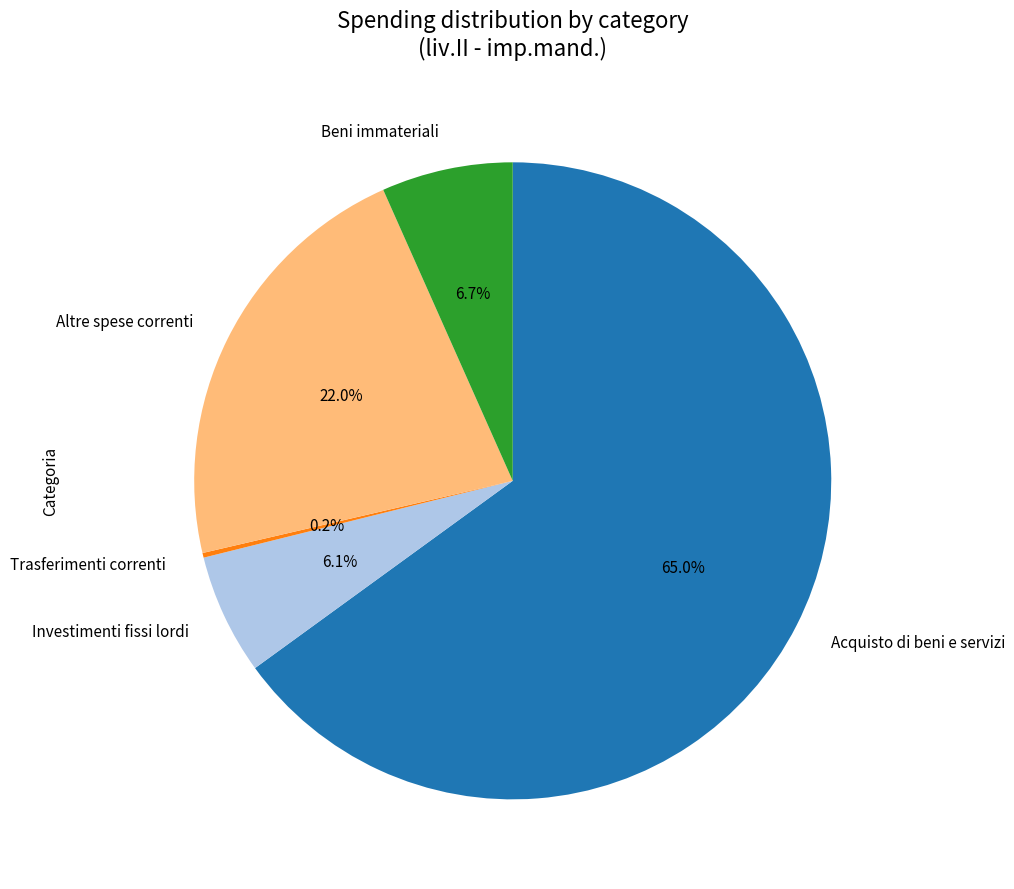

Does Altre spese correnti account for over 50% of the chart?

No